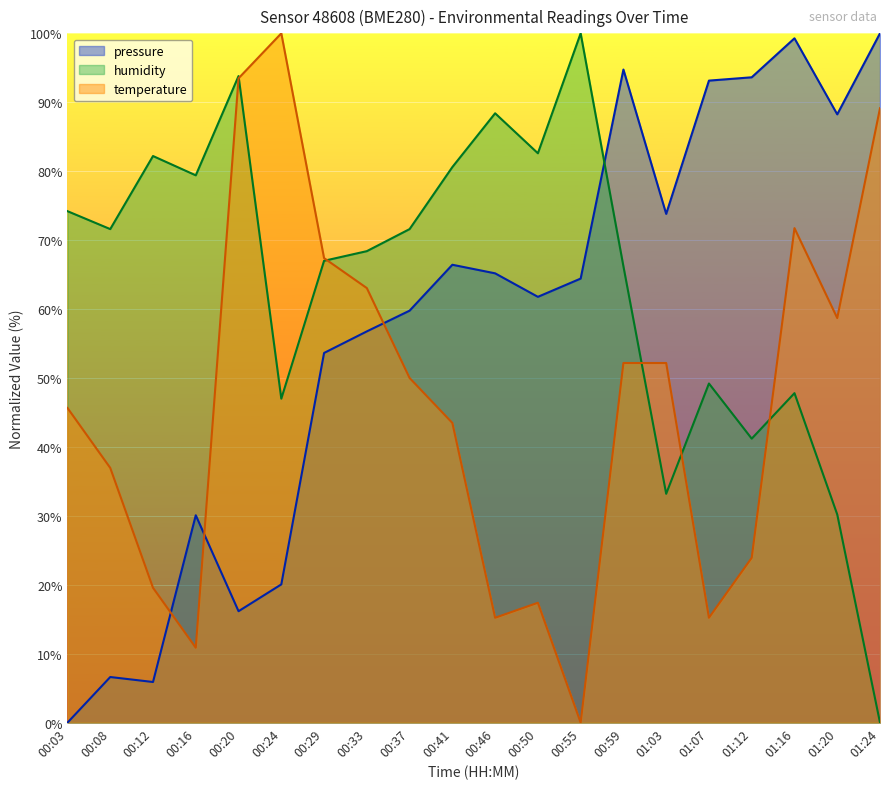

Does the chart display data point markers on the line(s)?

No